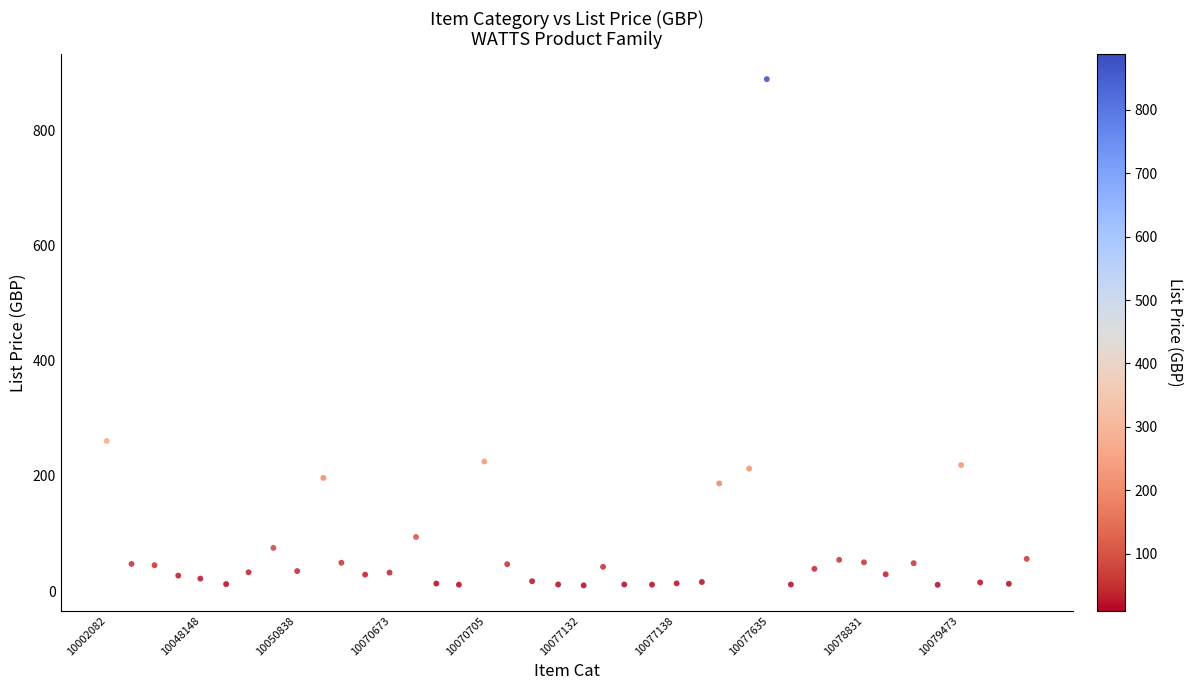

What is the range of X values (max minus min)?

38.9